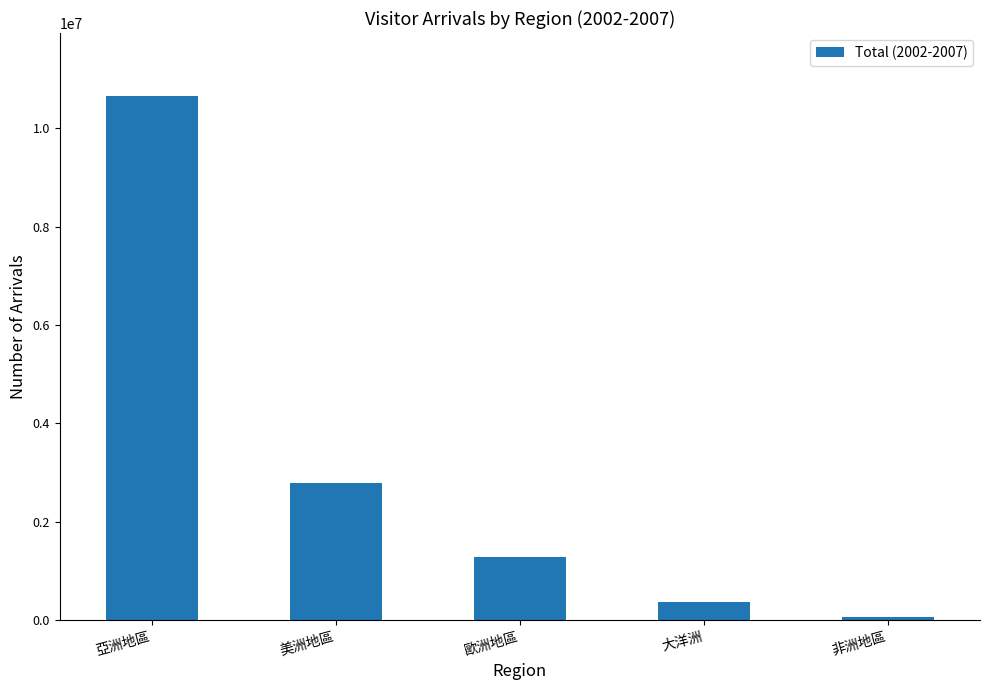

Reading right to left, extract all data points from this chart.

非洲地區=57231	大洋洲=359589	歐洲地區=1287168	美洲地區=2794517	亞洲地區=10663002